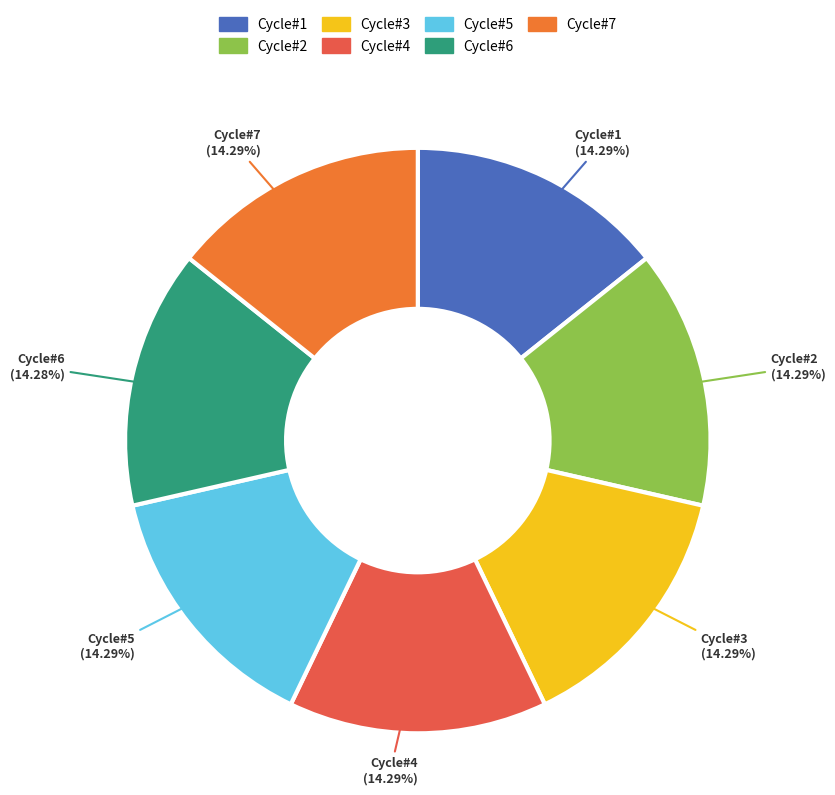

How many slices are in this pie chart?

7